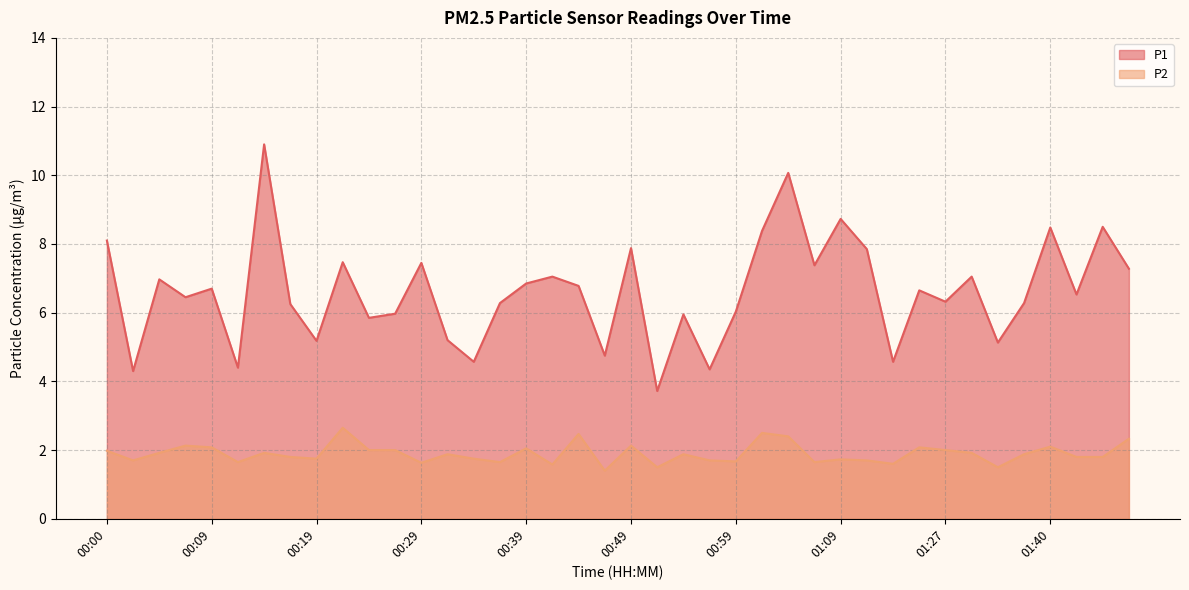

True or false: P2 and P1 cross at least once.

False